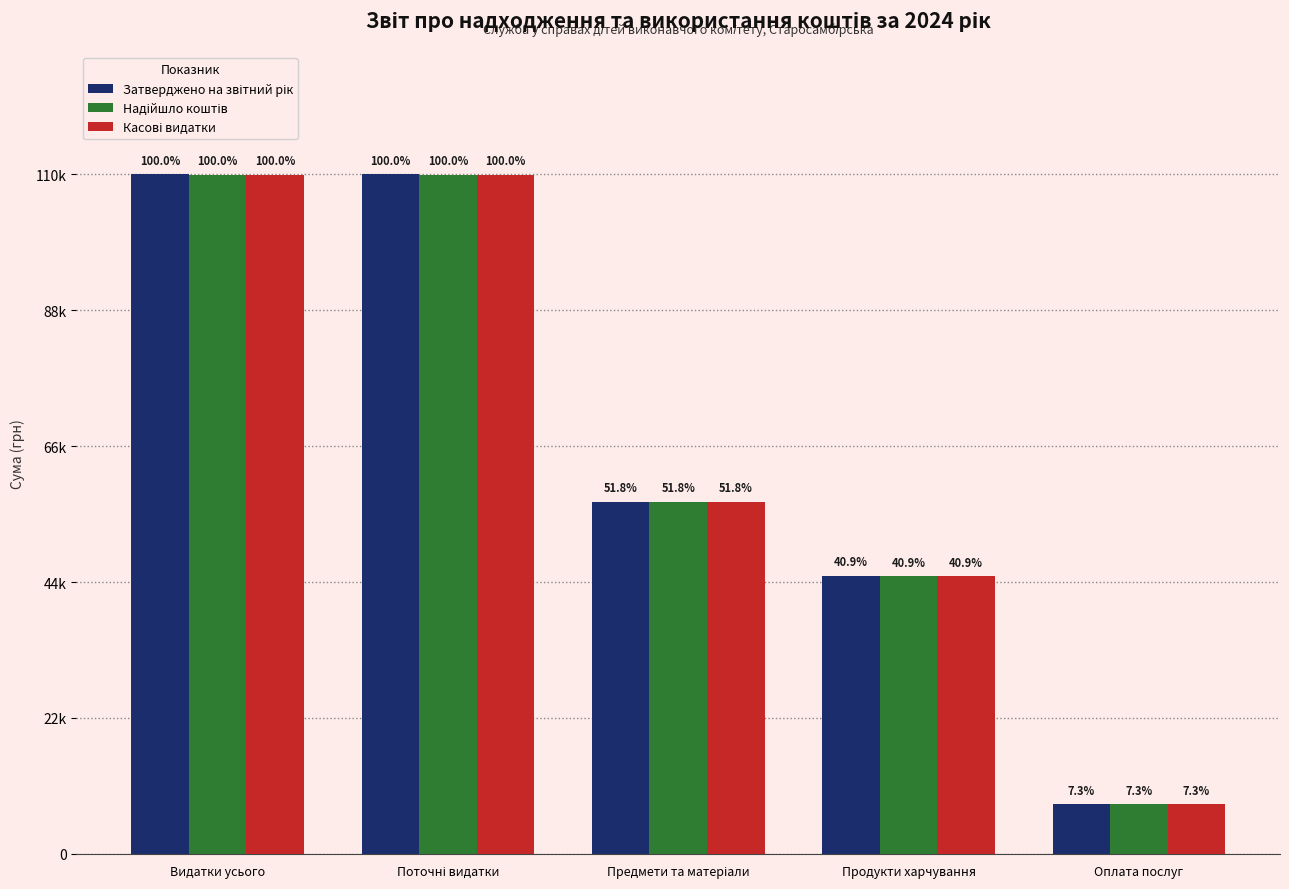

Is it true that Надійшло коштів equals 171284.8 at Видатки усього?

False